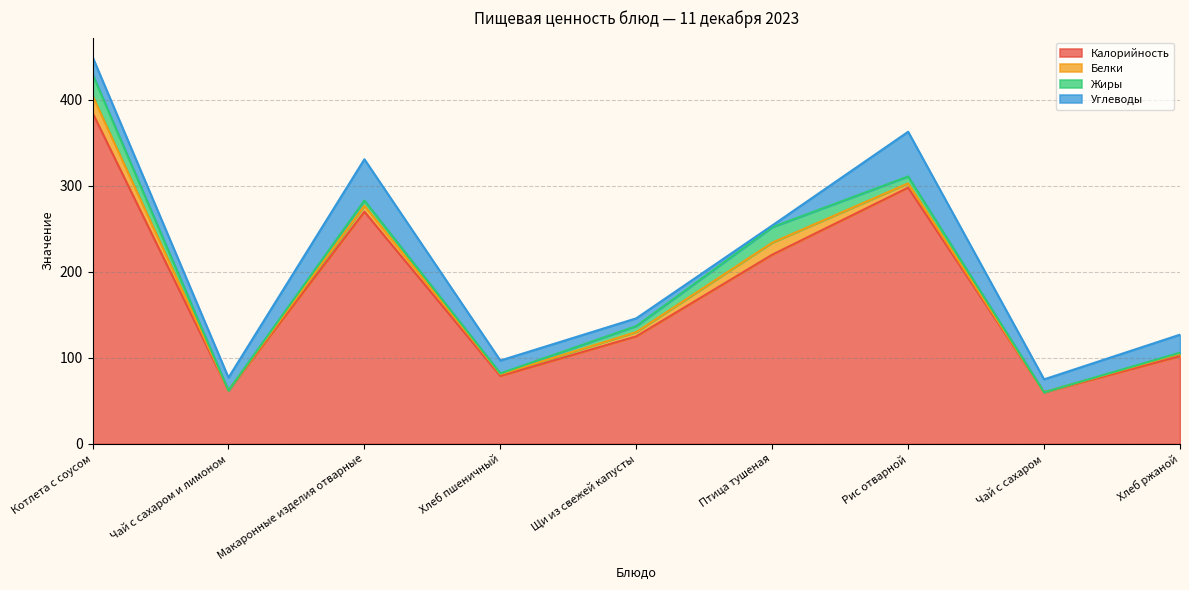

How many interior local peaks does the Жиры series have?

2